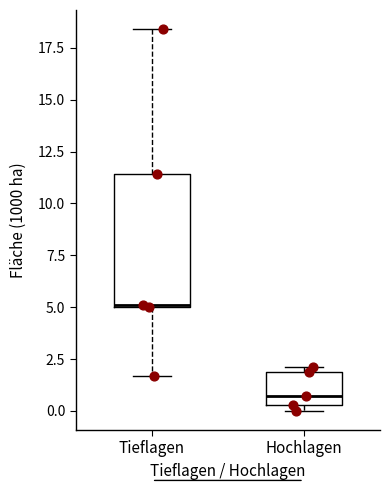

Where is the upper edge of the box for Hochlagen on the y-axis? The values are not printed on the chart, so give them approximately, as read against the axis.

2.0